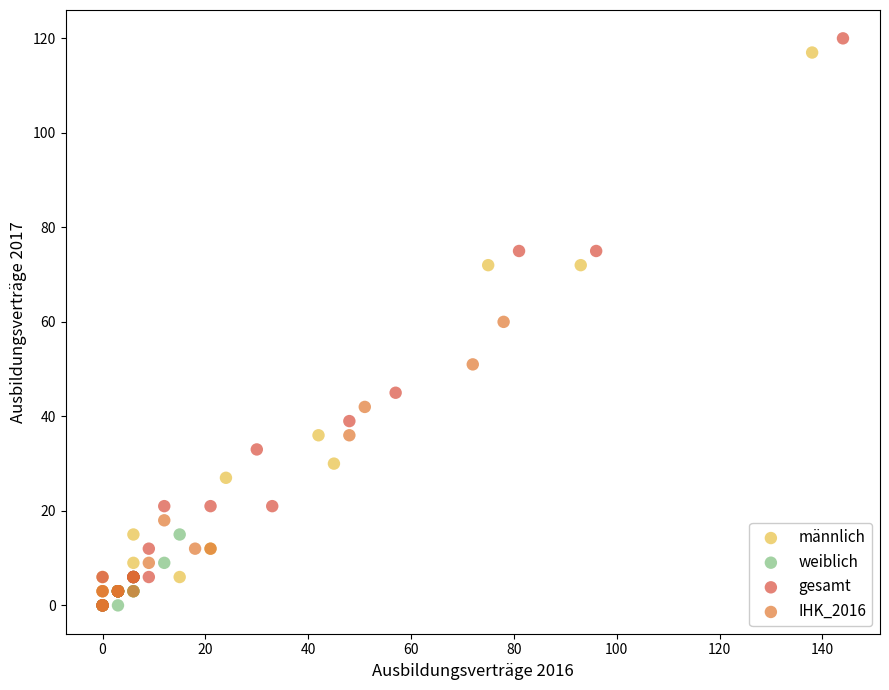

Which series has the largest Y range (max minus min)?

gesamt